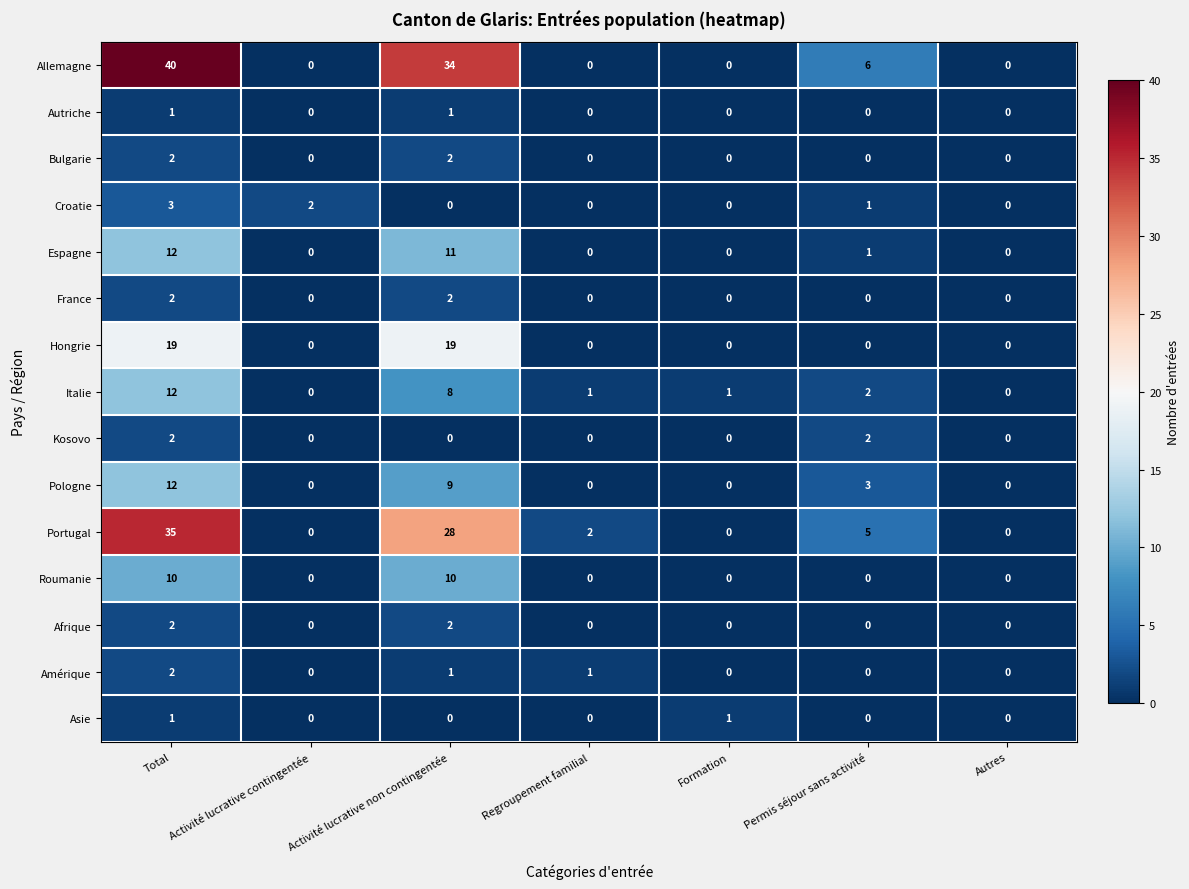

How many distinct data groups are displayed?

15